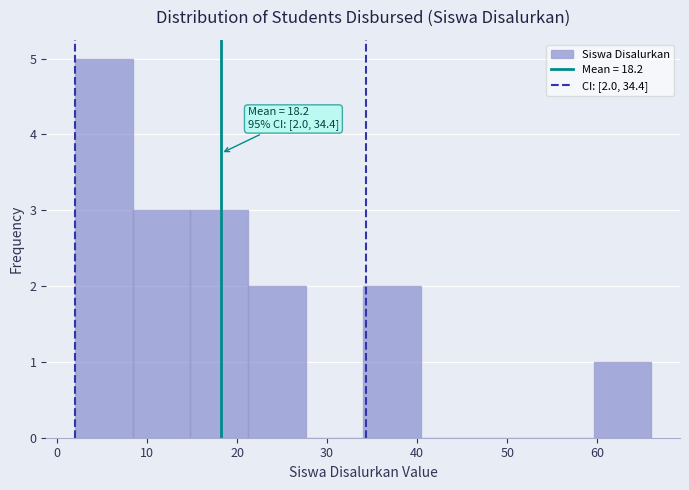

Over which range of the x-axis is the bar tallest?

2.0 to 8.4